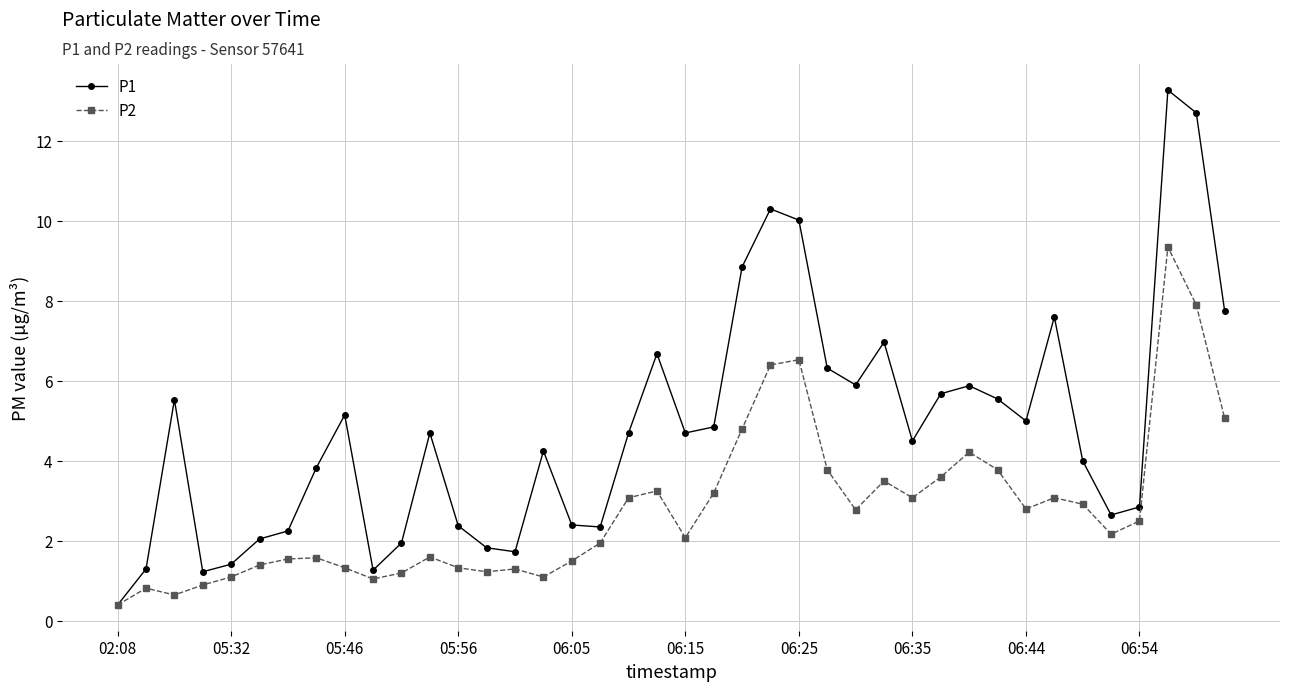

Which series has the largest total across all categories?

P1